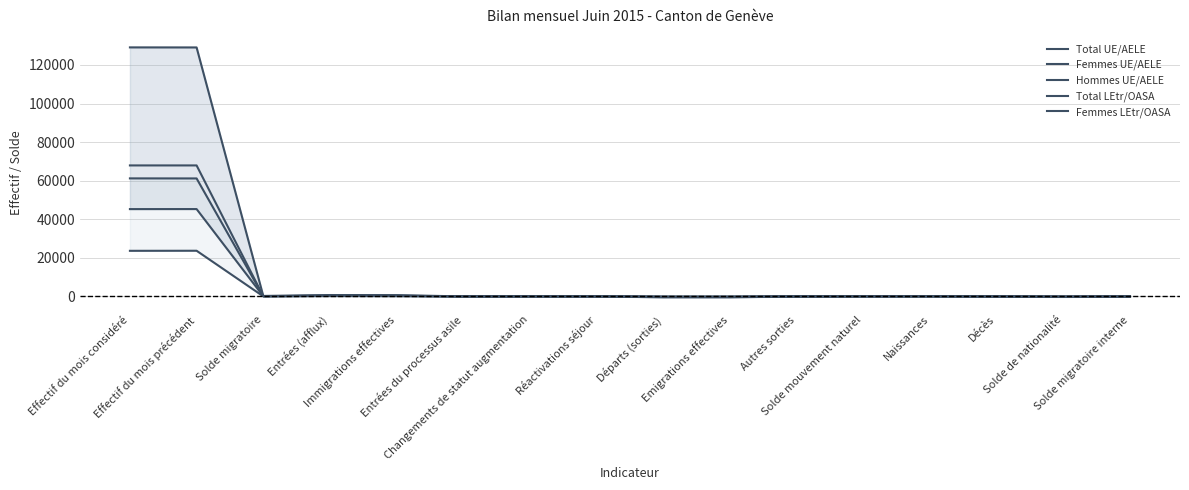

Is it true that Total LEtr/OASA equals 214 at Immigrations effectives?

True